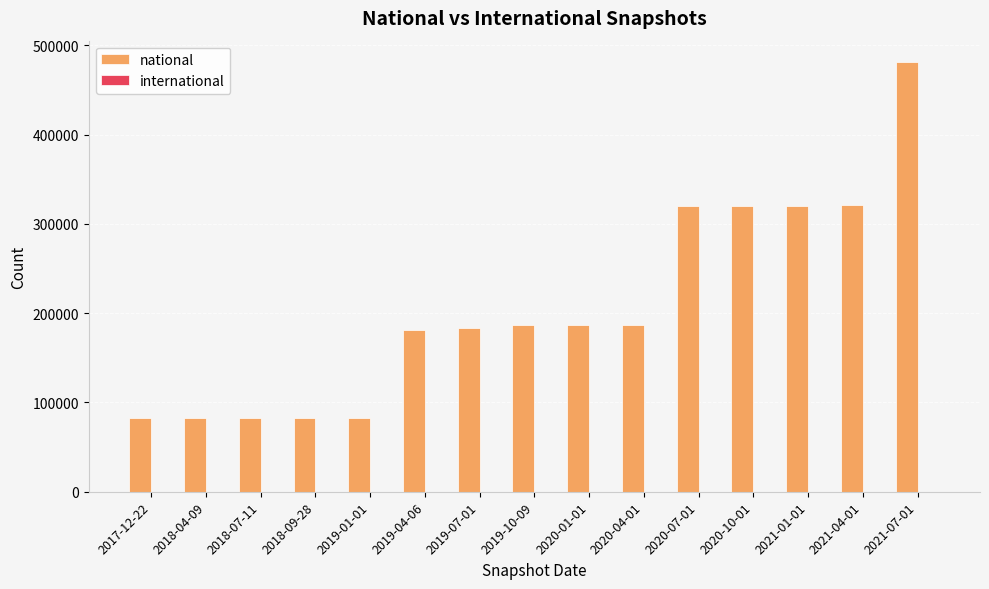

Does the chart contain stacked bars?

No